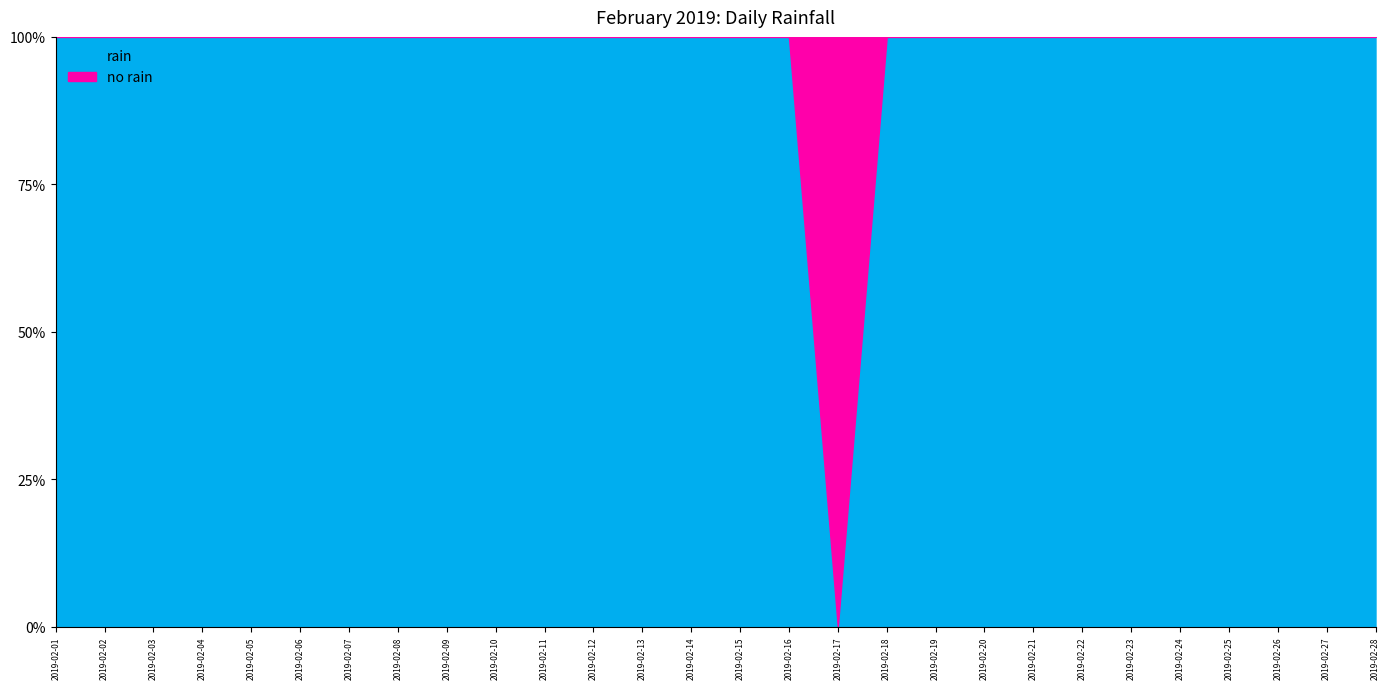

The chart shows a value of 0.0 at 2019-02-14. True or false?

True